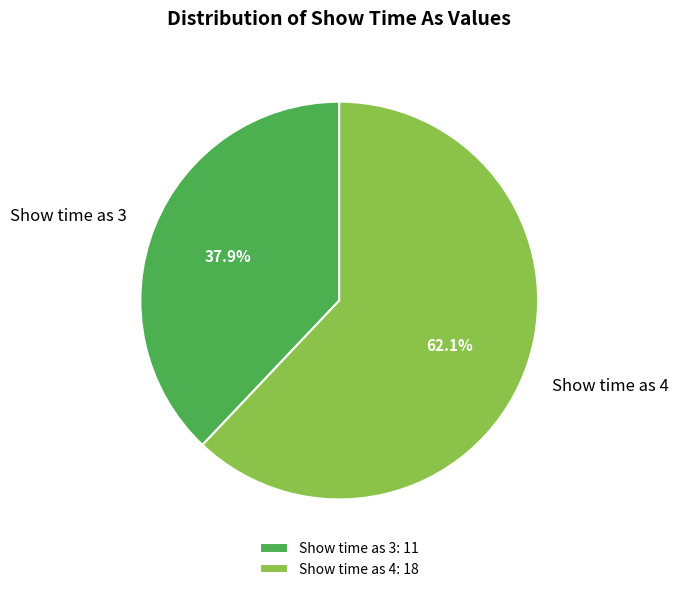

What is the ratio of the value at Show time as 4 to the value at Show time as 3?

1.6